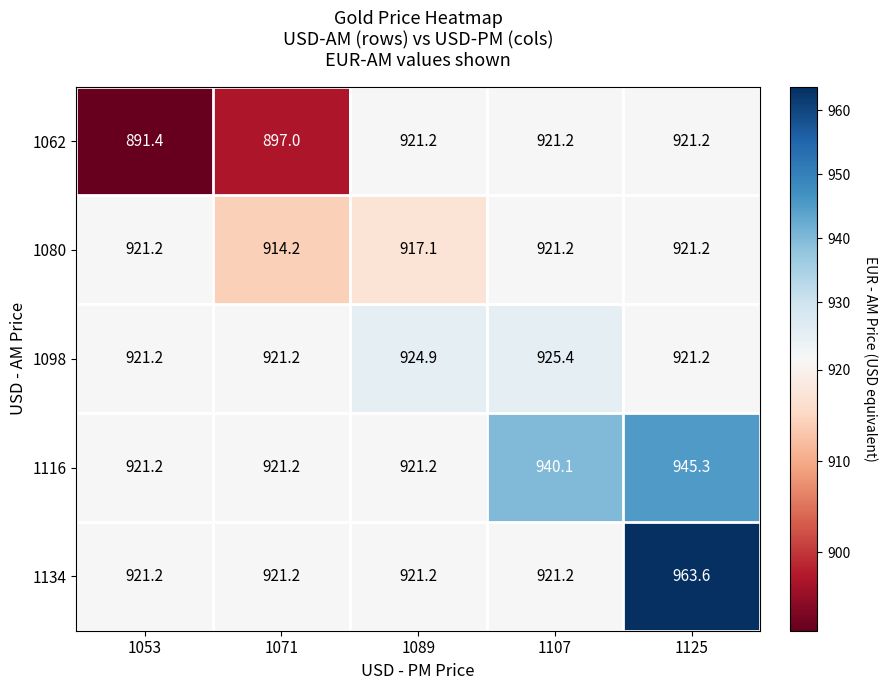

At which category does the chart reach its minimum across all series?

1053